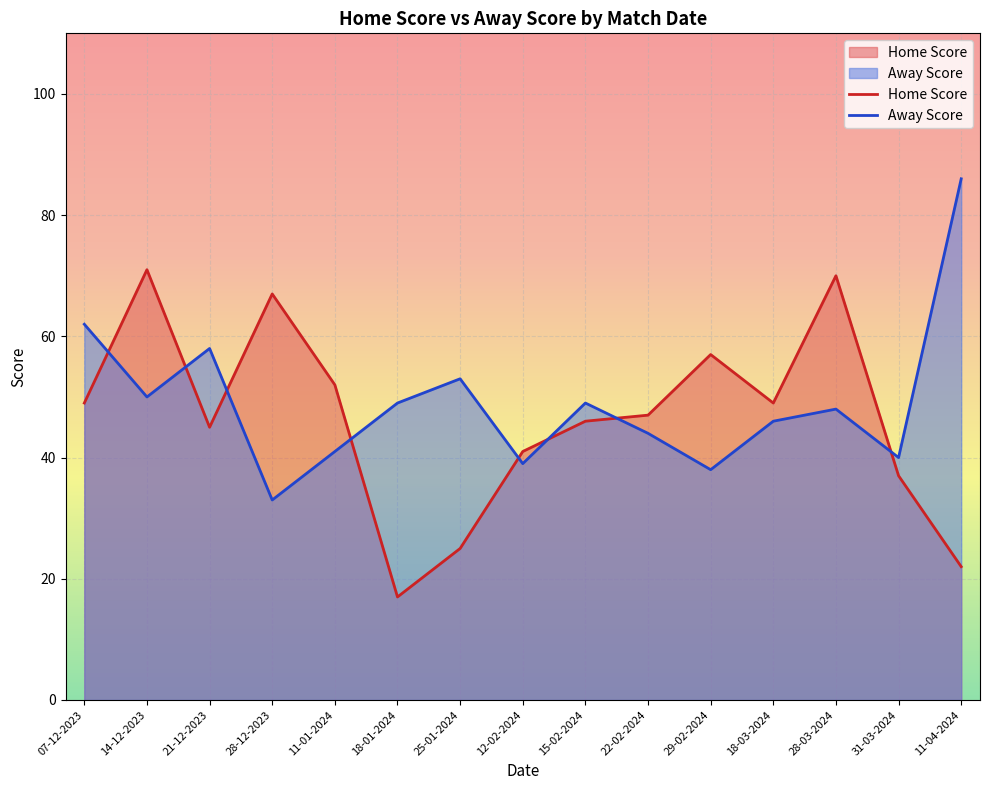

The value of Home Score at 14-12-2023 is 71. True or false?

True